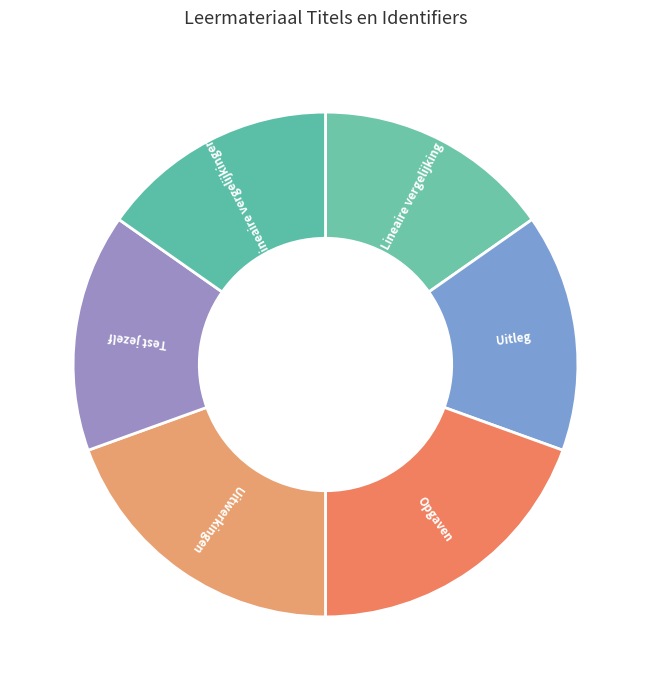

True or false: Test jezelf accounts for 15% of the total.

True